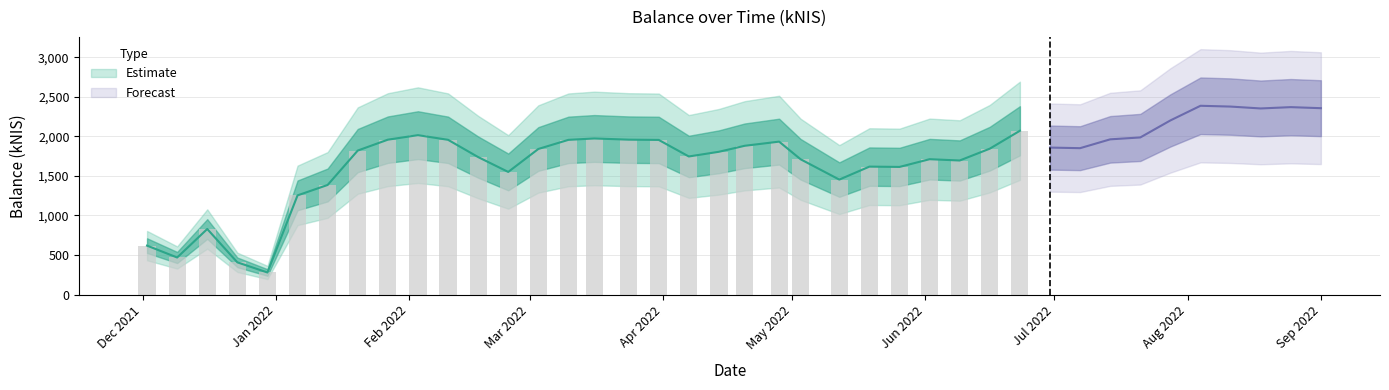

What is the smallest value displayed?

278.6